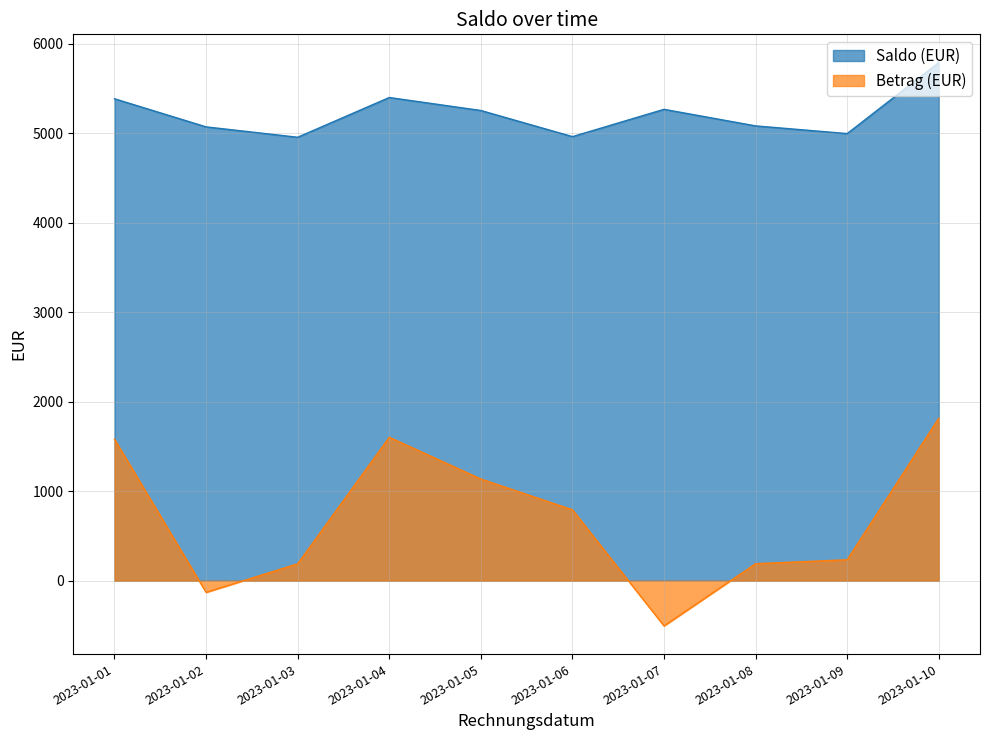

Rank the series by their average value, from lowest to highest.

Betrag (EUR), Saldo (EUR)